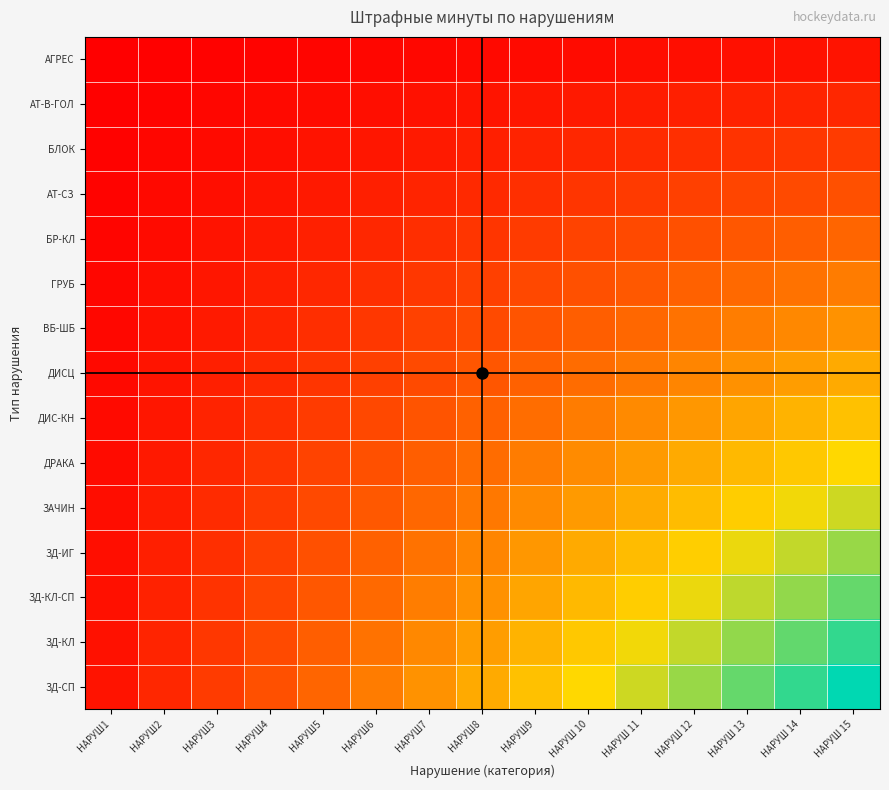

Which series has the widest spread of values?

ЗД-СП